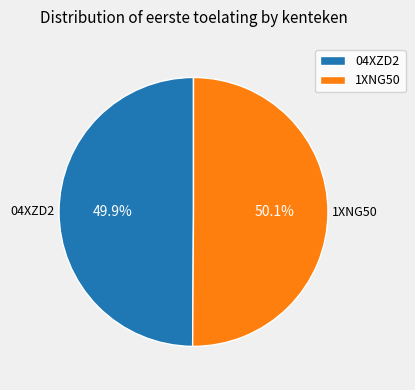

Is there any slice that represents more than half of the pie?

Yes